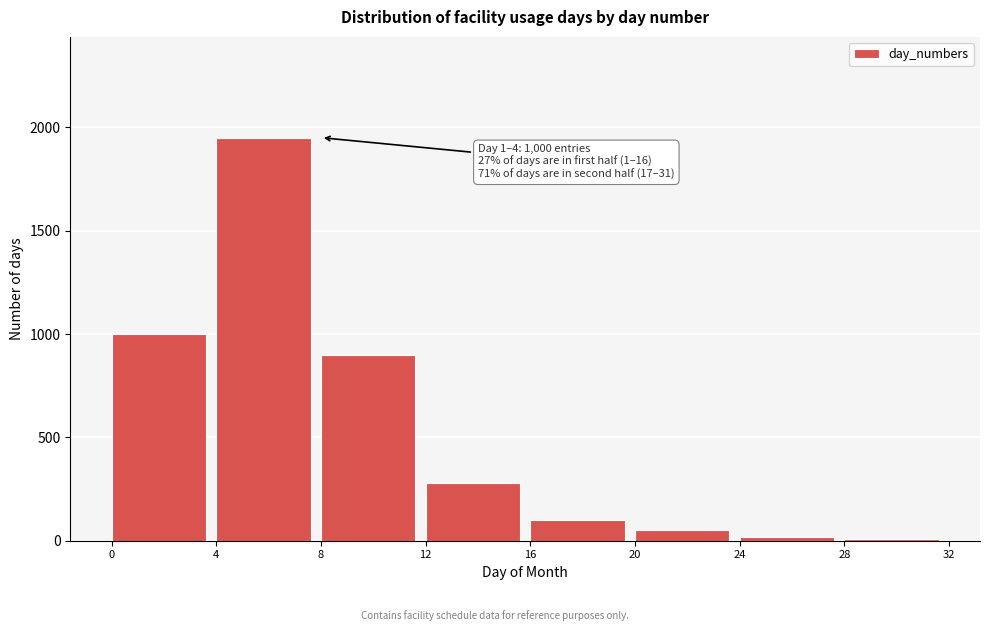

Over which range of the x-axis is the bar tallest?

4 to 8